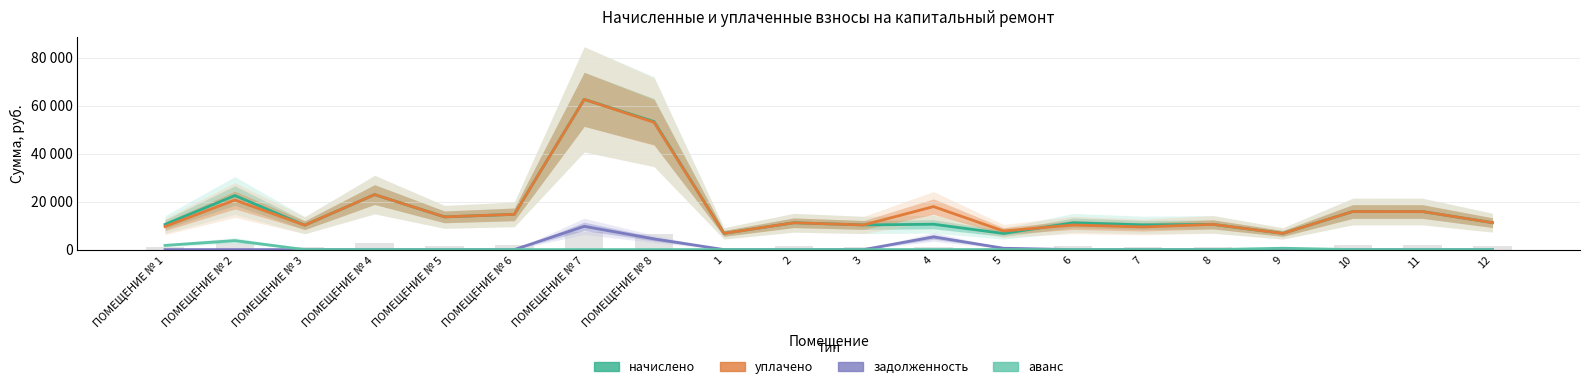

Where is аванс nearest to the value 1876?

ПОМЕЩЕНИЕ № 1